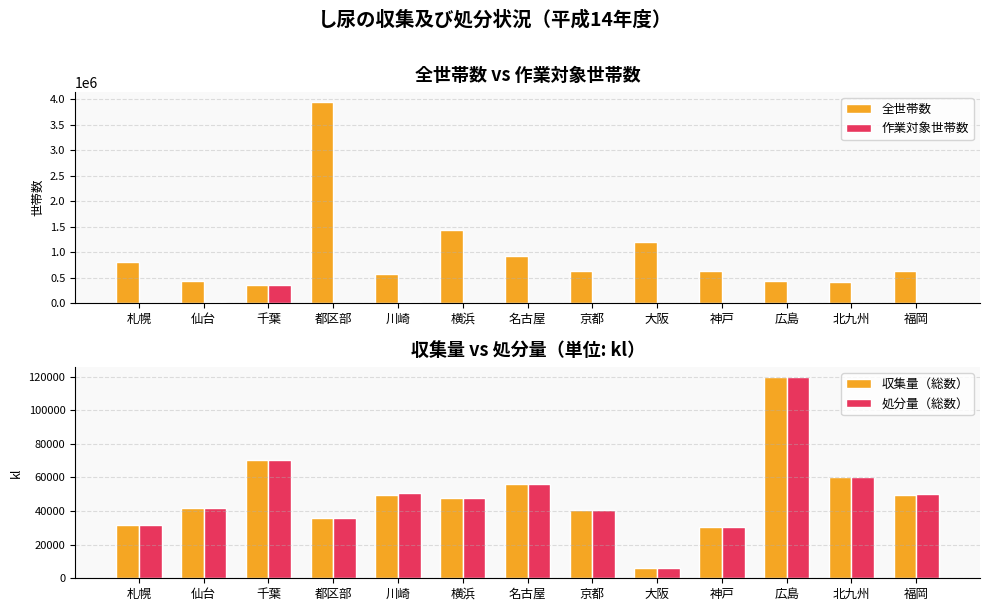

Which has a higher value, 神戸 or 大阪?

大阪